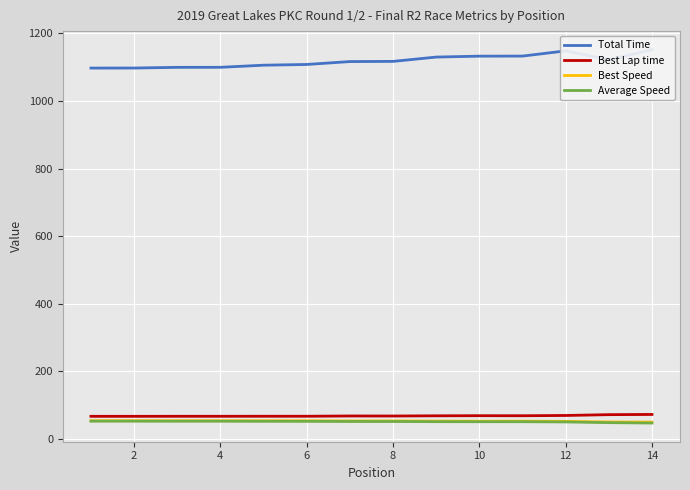

What is the lowest value of the Best Speed series?

49.8